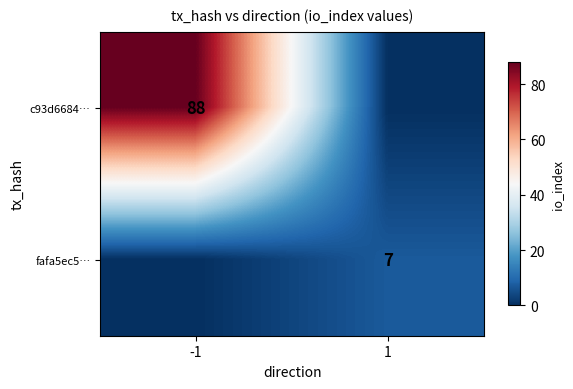

Is it true that c93d6684… equals 88 at -1?

True